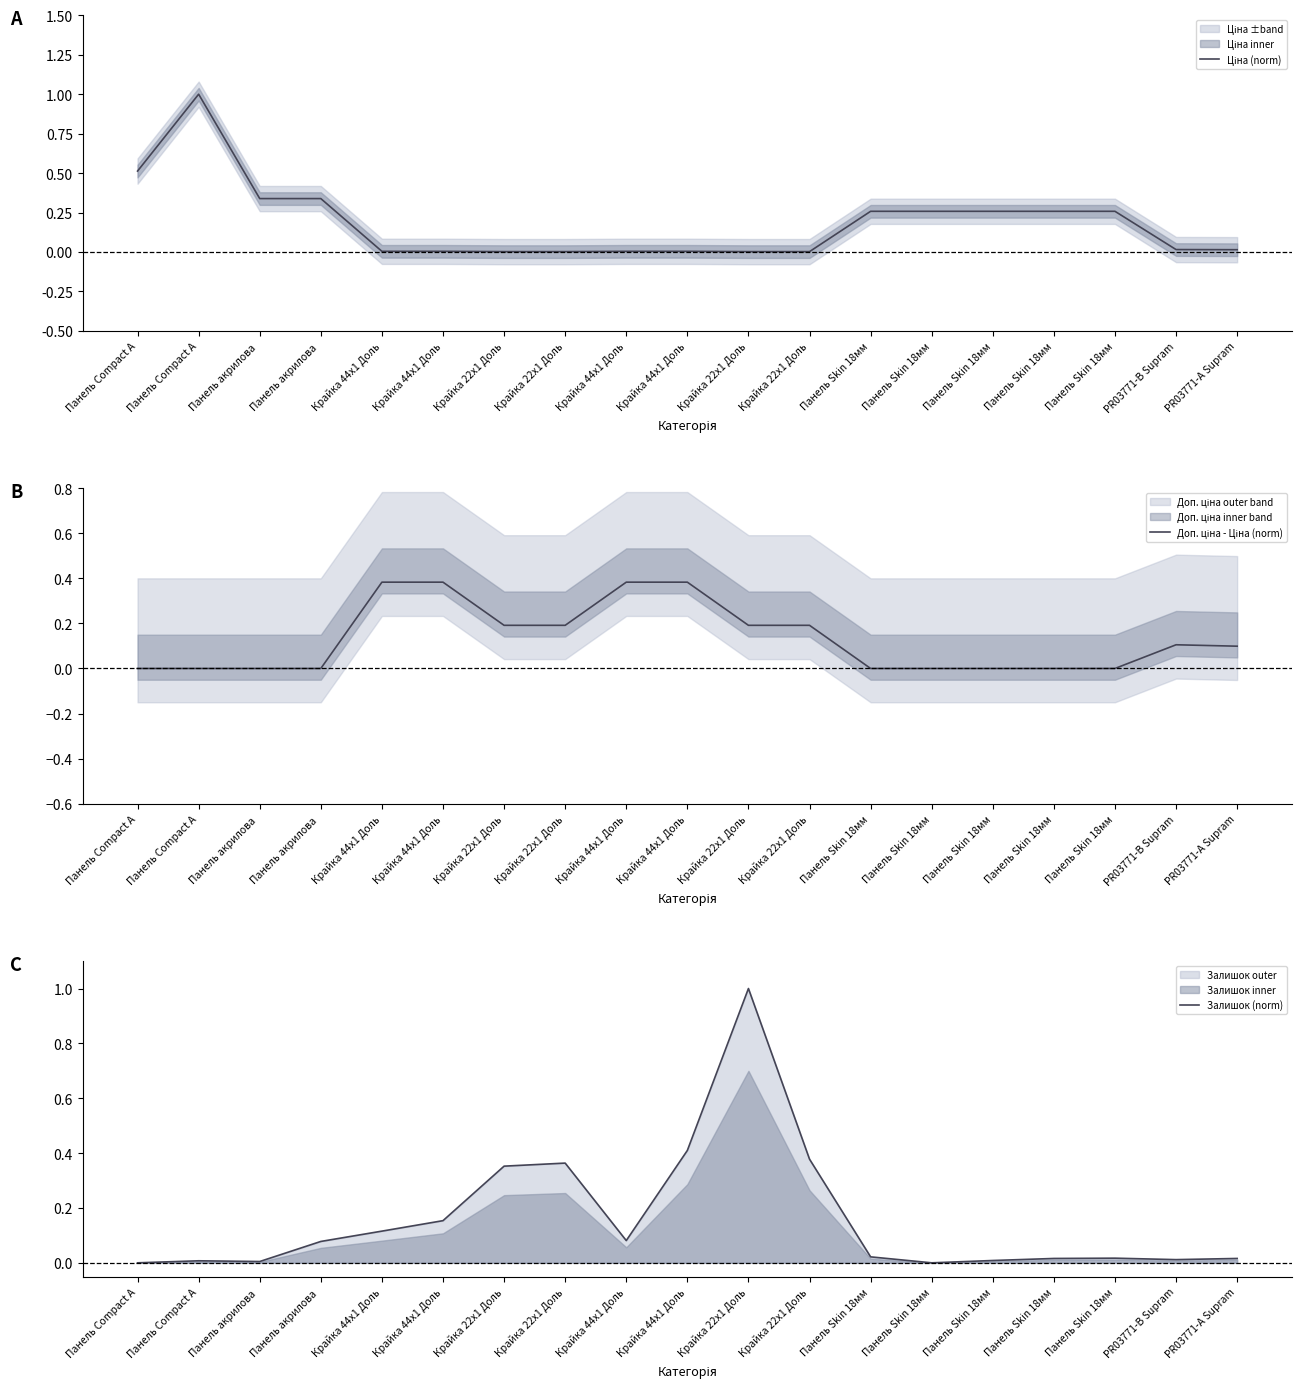

Which series ends up on top after the final intersection of Ціна (norm) and Доп. ціна - Ціна (norm)?

Доп. ціна - Ціна (norm)